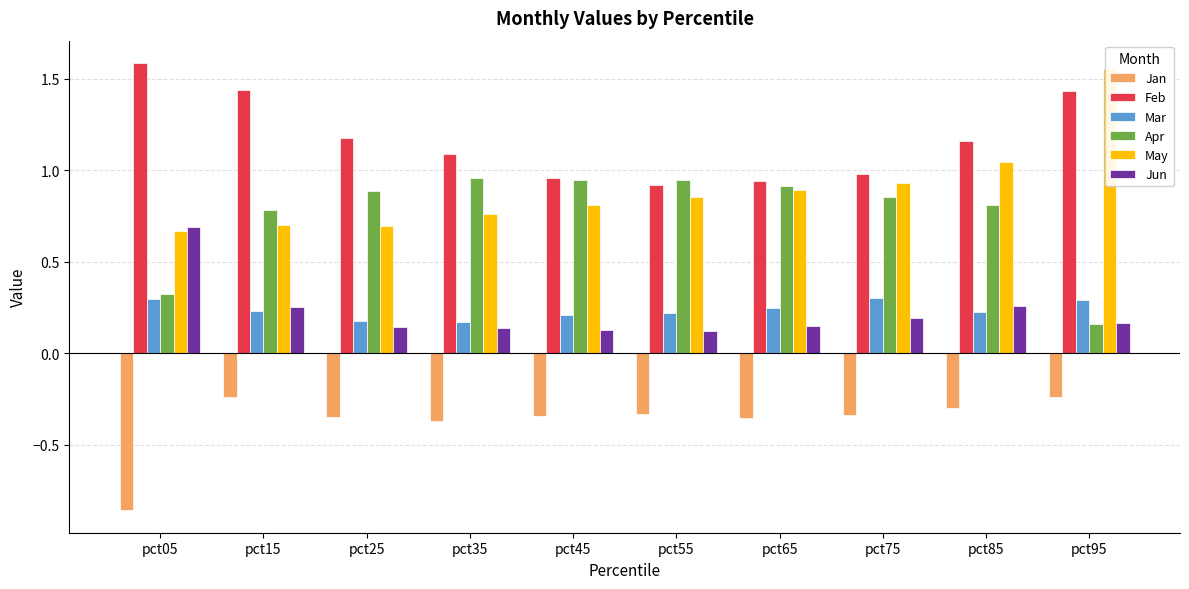

Reading left to right, what are all the values shown in this chart?

Jan: pct05=-0.9	pct15=-0.2	pct25=-0.3	pct35=-0.4	pct45=-0.3	pct55=-0.3	pct65=-0.4	pct75=-0.3	pct85=-0.3	pct95=-0.2
Feb: pct05=1.6	pct15=1.4	pct25=1.2	pct35=1.1	pct45=1.0	pct55=0.9	pct65=0.9	pct75=1.0	pct85=1.2	pct95=1.4
Mar: pct05=0.3	pct15=0.2	pct25=0.2	pct35=0.2	pct45=0.2	pct55=0.2	pct65=0.2	pct75=0.3	pct85=0.2	pct95=0.3
Apr: pct05=0.3	pct15=0.8	pct25=0.9	pct35=1.0	pct45=0.9	pct55=0.9	pct65=0.9	pct75=0.9	pct85=0.8	pct95=0.2
May: pct05=0.7	pct15=0.7	pct25=0.7	pct35=0.8	pct45=0.8	pct55=0.9	pct65=0.9	pct75=0.9	pct85=1.0	pct95=1.6
Jun: pct05=0.7	pct15=0.3	pct25=0.1	pct35=0.1	pct45=0.1	pct55=0.1	pct65=0.2	pct75=0.2	pct85=0.3	pct95=0.2